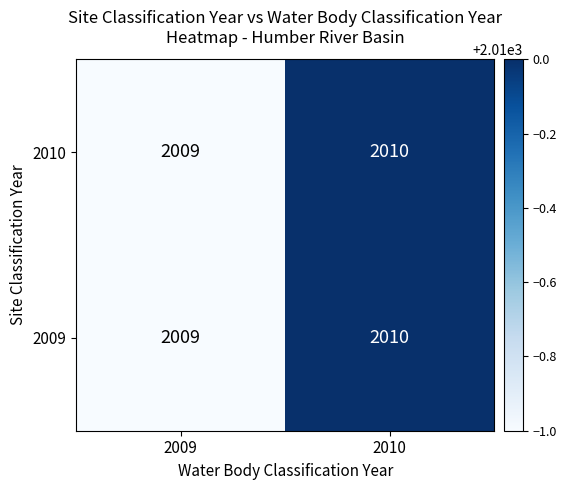

What is the average value of the 2010 series?

2010